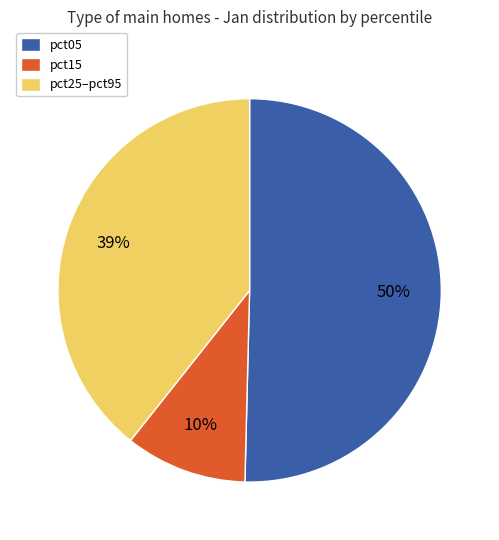

Is the sum of pct05 and pct15 greater than half?

Yes